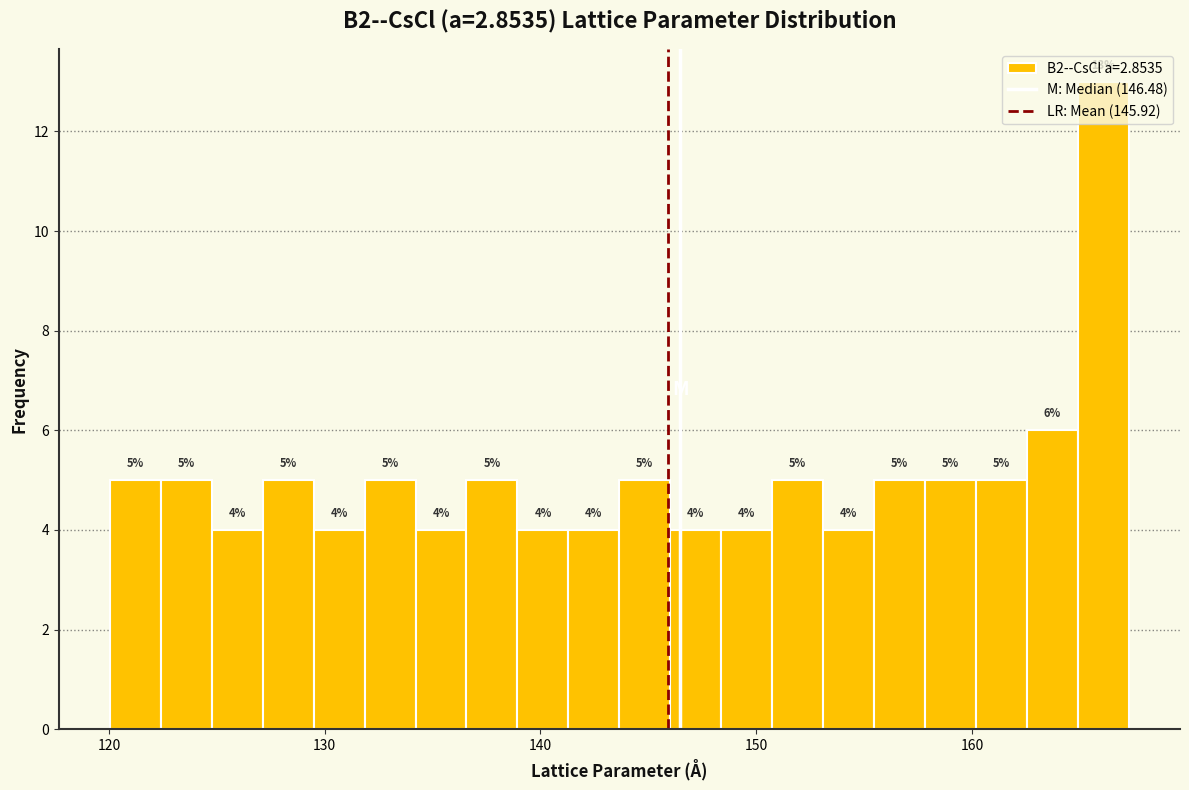

Read against the x-axis, roughly where is the centre of the tallest bar?

166